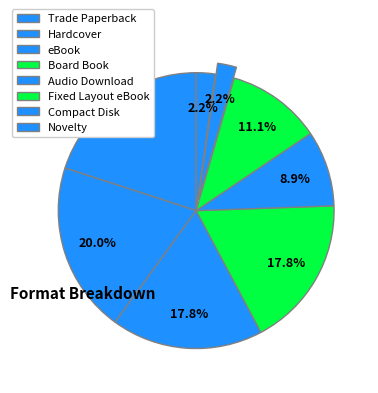

The Board Book slice represents 2% of the pie. True or false?

False